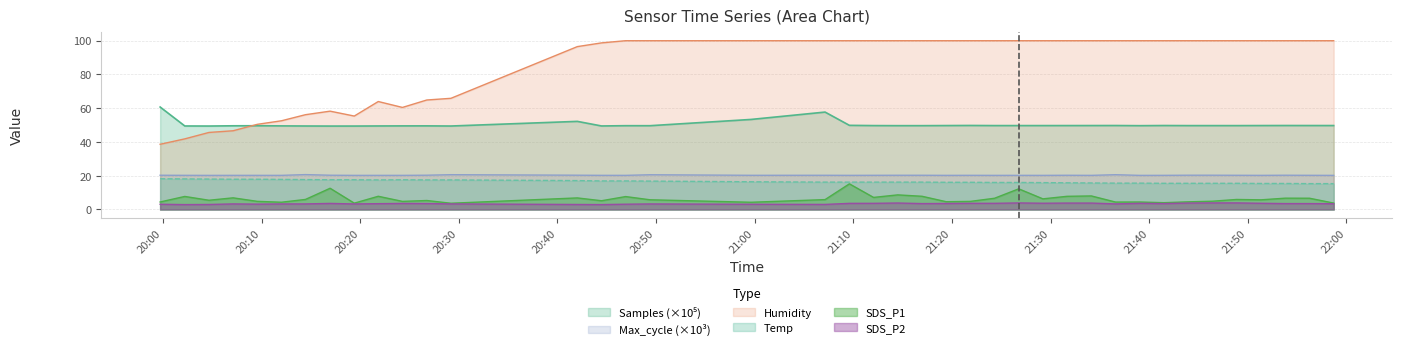

What is the sum of all SDS_P1 values?

253.4